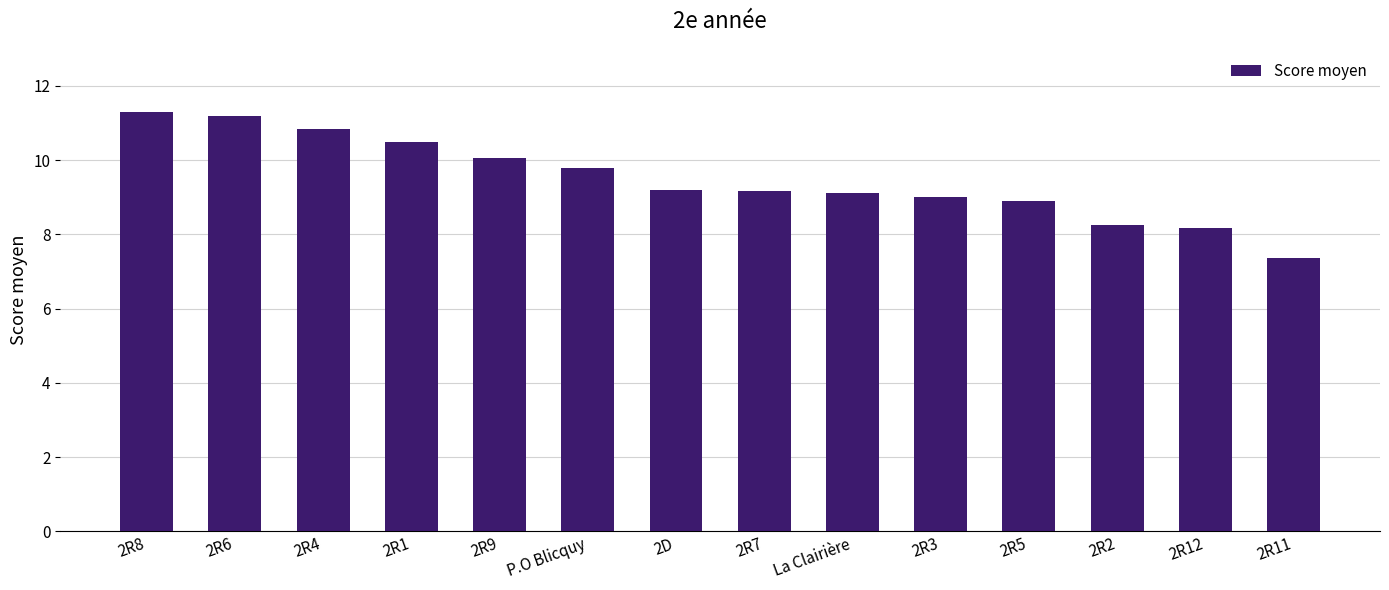

Which category has the lowest value across all series?

2R11